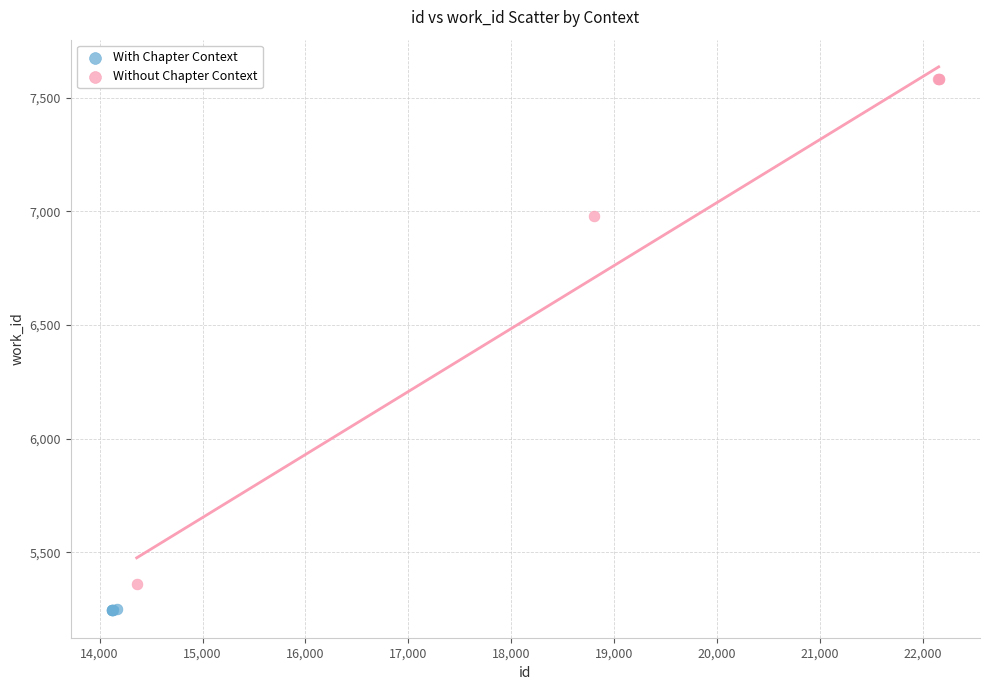

Which series contains the highest Y value?

Without Chapter Context